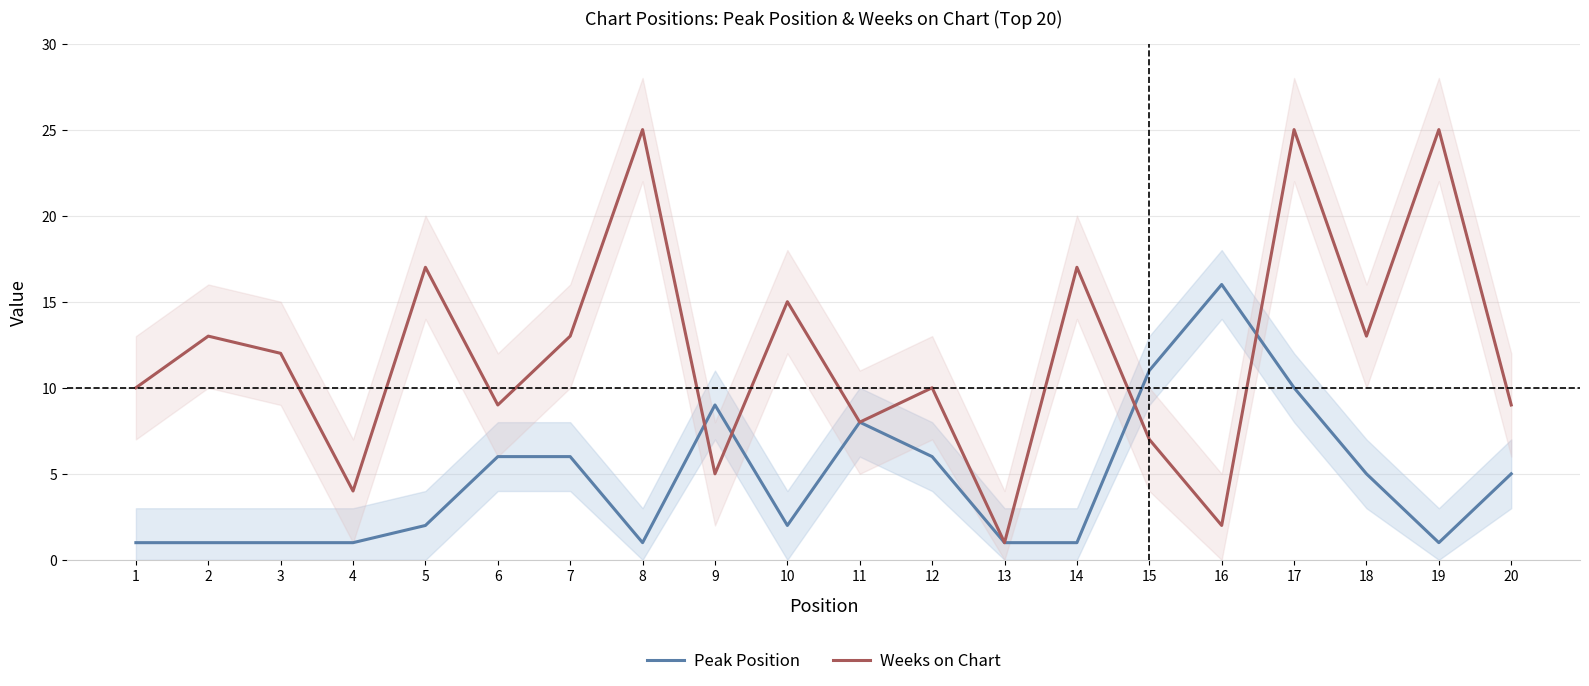

What is the approximate value of Peak Position at 16, to the nearest 5?

15